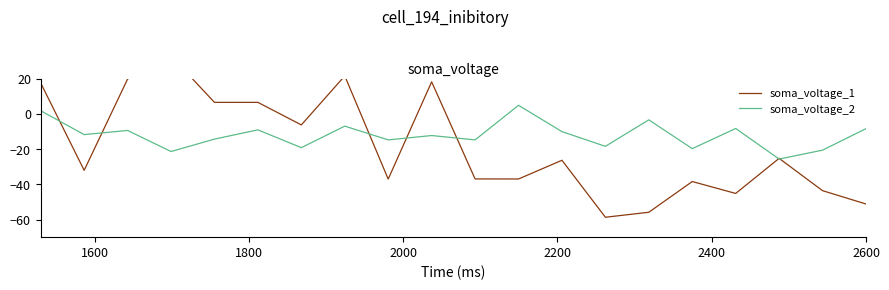

The soma_voltage_2 series shows -2.0 at 2600. True or false?

False